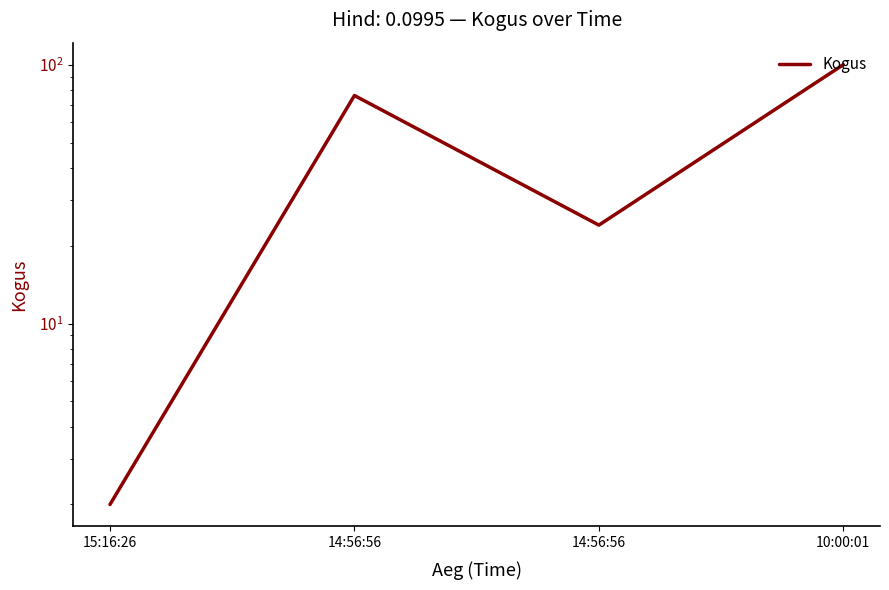

What is the label of the 4th point from the right?

15:16:26